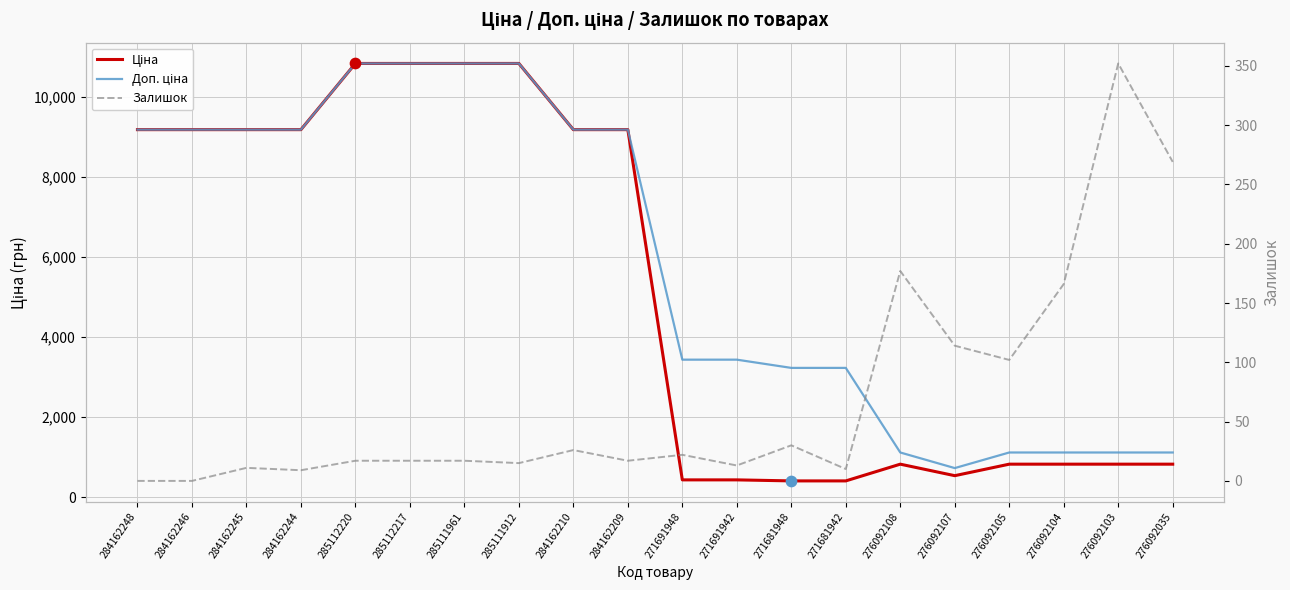

At how many categories does at least one series exceed 6524?

10